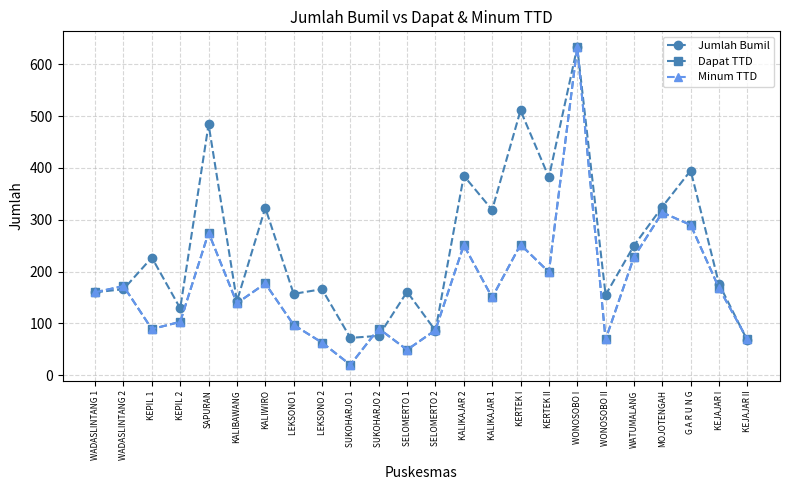

Reading left to right, list all the values displayed in this chart.

Jumlah Bumil: 160	166	227	129	484	143	323	157	166	72	76	161	86	385	319	511	382	633	155	250	325	395	176	67
Dapat TTD: 160	172	89	103	275	139	177	97	63	20	90	49	87	251	150	252	199	633	69	228	314	290	168	69
Minum TTD: 160	172	89	103	275	139	177	97	63	20	90	49	87	251	150	252	199	633	69	228	314	290	168	69